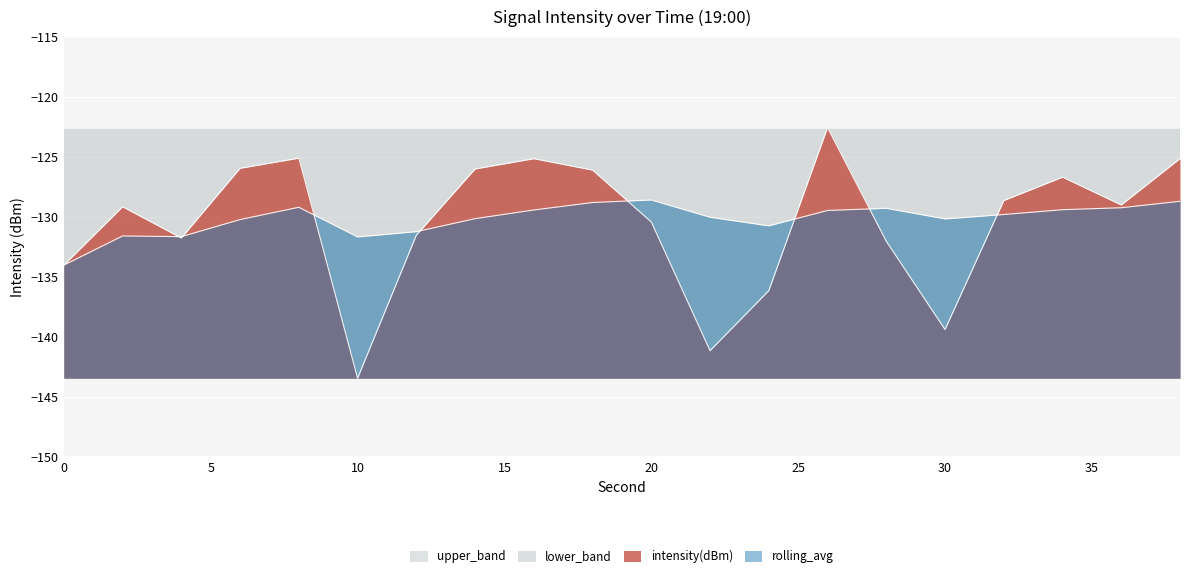

What is the difference between the second highest and minimum values in the intensity(dBm) series?

18.4